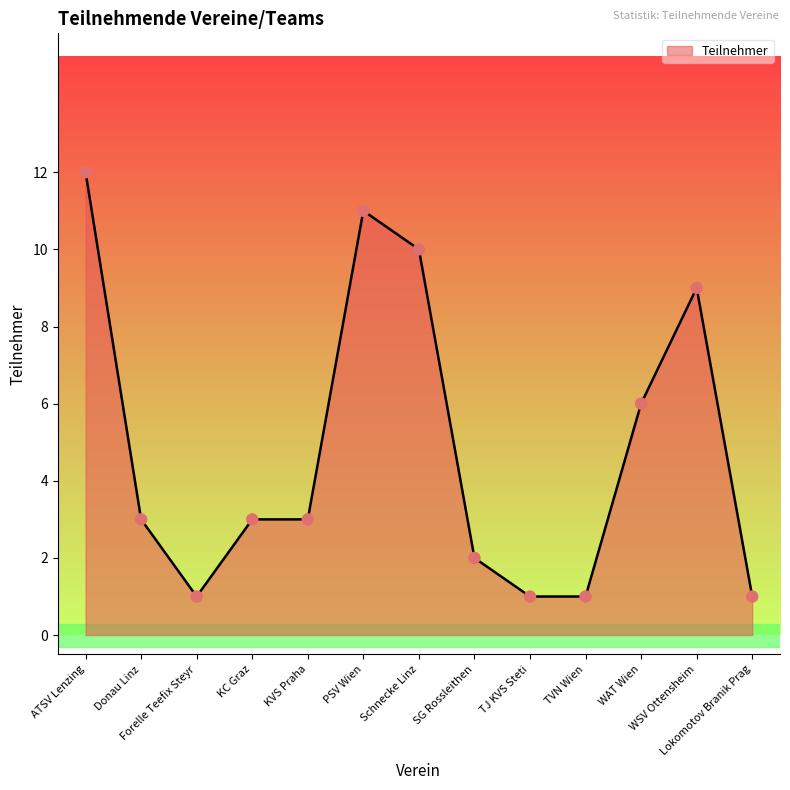

What is the change in value from ATSV Lenzing to Forelle Teefix Steyr?

-11